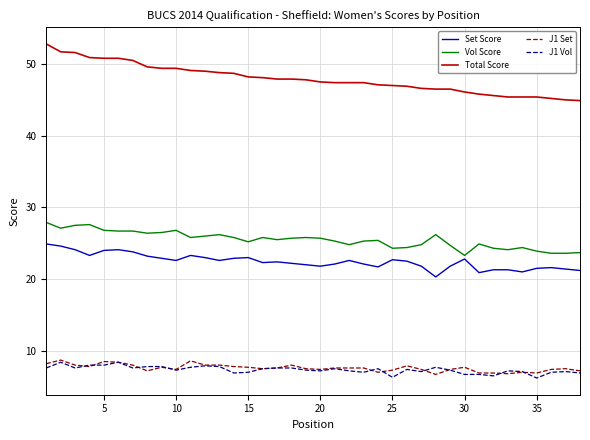

Which series has the largest total across all categories?

Total Score